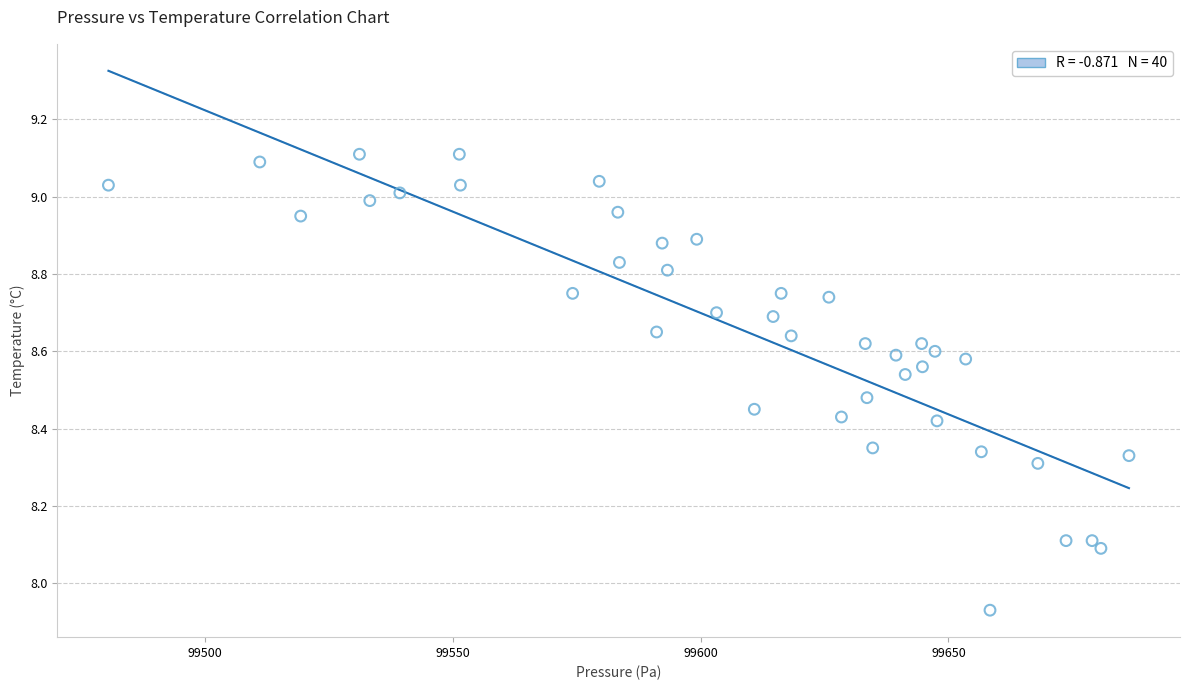

What is the range of X values (max minus min)?

205.9